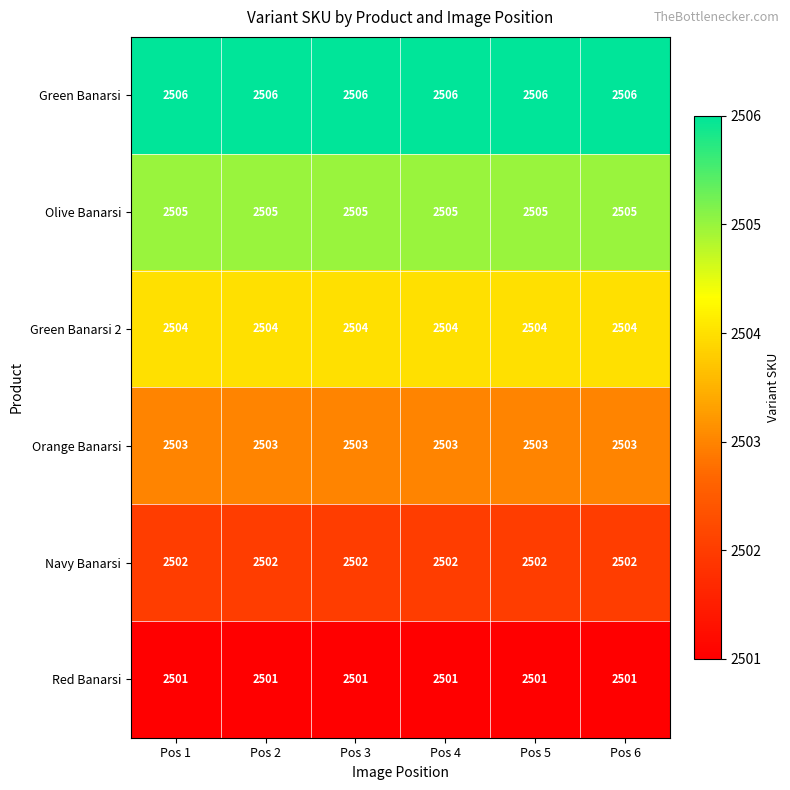

What value does the Orange Banarsi series have at Pos 4?

2503